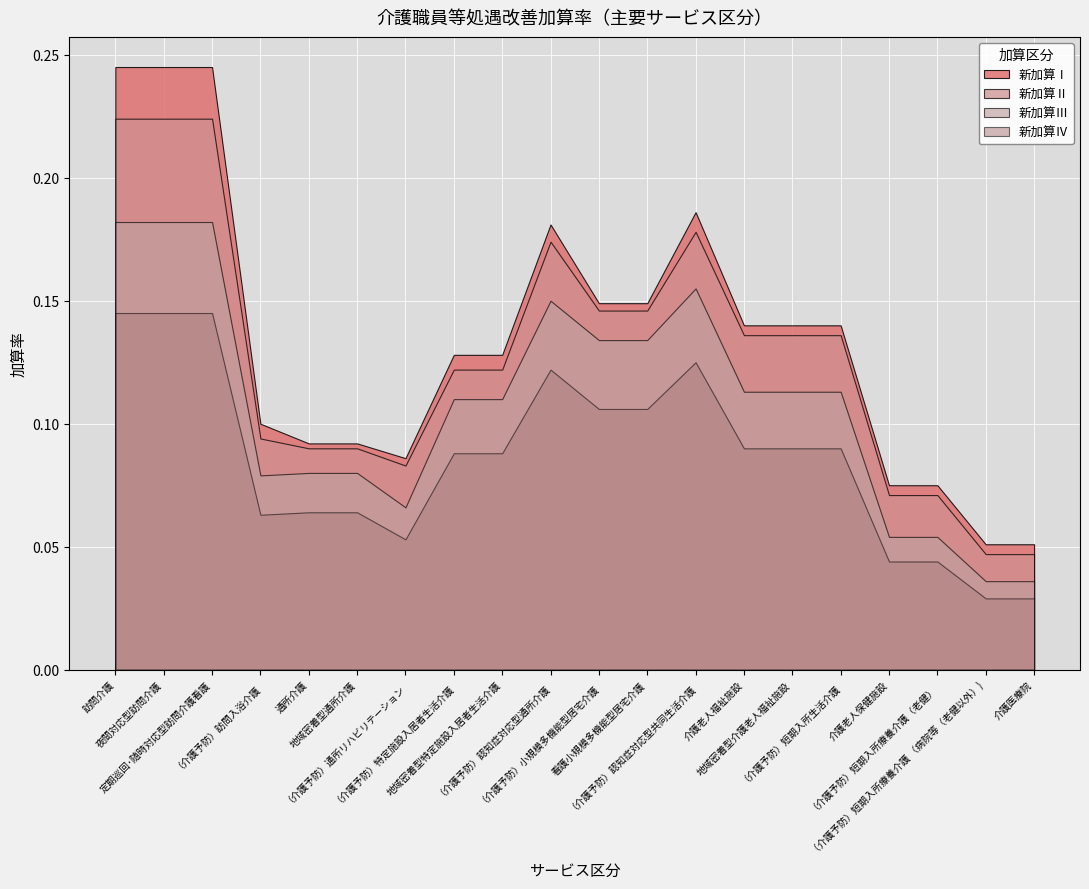

True or false: 新加算Ⅳ and 新加算Ⅱ intersect in this chart.

False